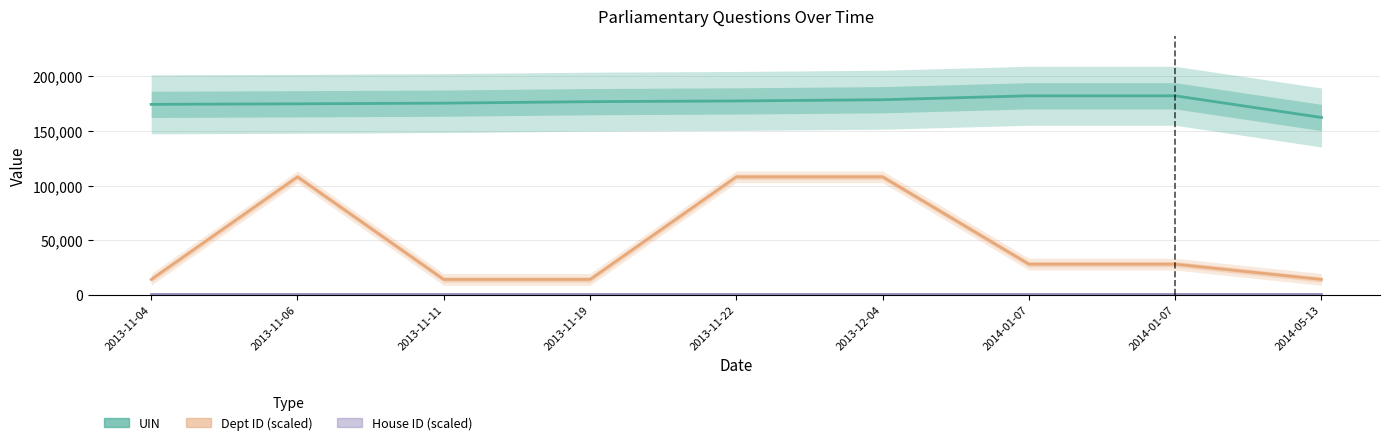

What are all the series names shown in the legend?

UIN, Dept ID (scaled), House ID (scaled)